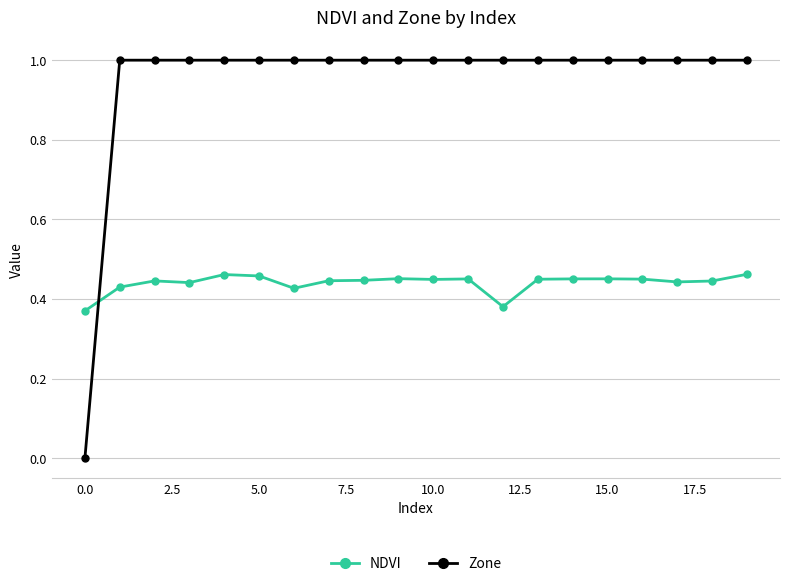

Rank the series by their average value, from lowest to highest.

NDVI, Zone